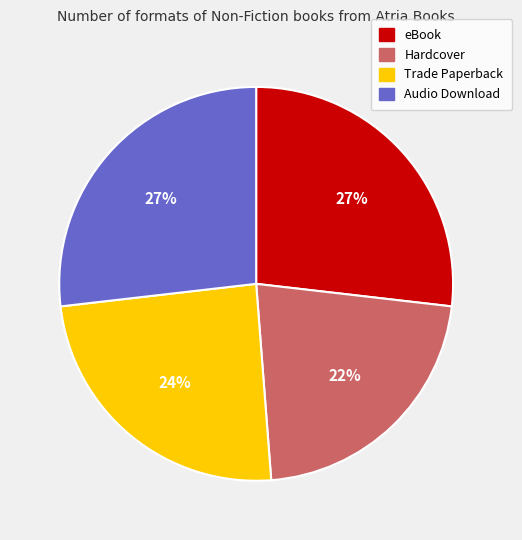

Do Audio Download and Trade Paperback together represent more than half of the pie?

Yes